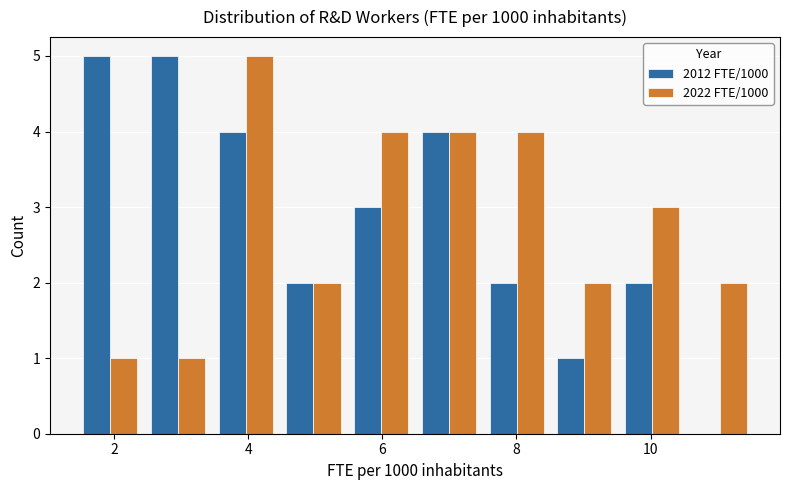

What is the height of the 2022 FTE/1000 bar covering 10.6 to 11.6 on the x-axis? Neither the bar edges nor the heights are printed on the chart, so give them approximately, as read against the axes.

2